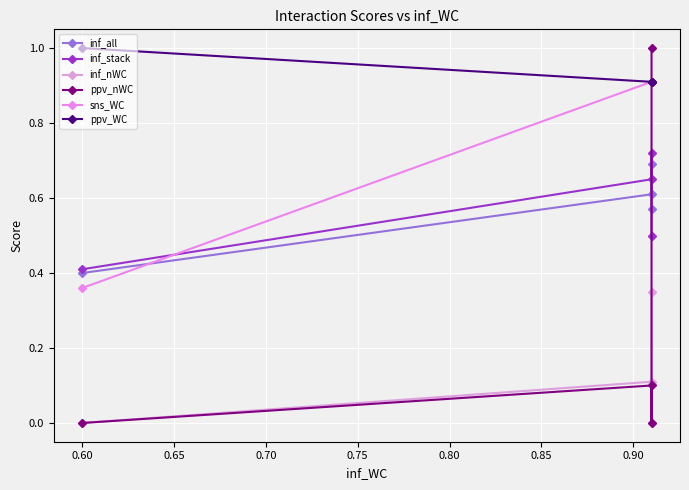

The value of ppv_WC at 0.60 is 1.0. True or false?

True